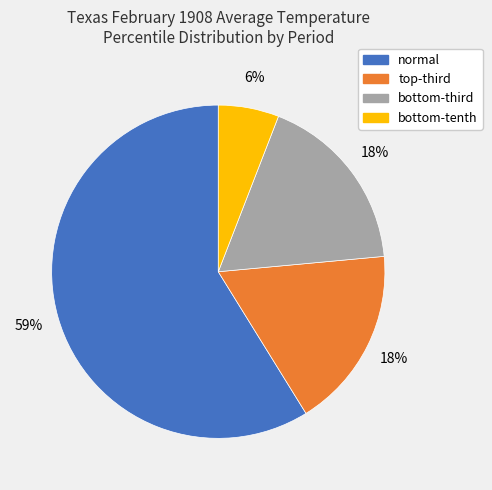

To the nearest percent, what is the average slice percentage?

25%